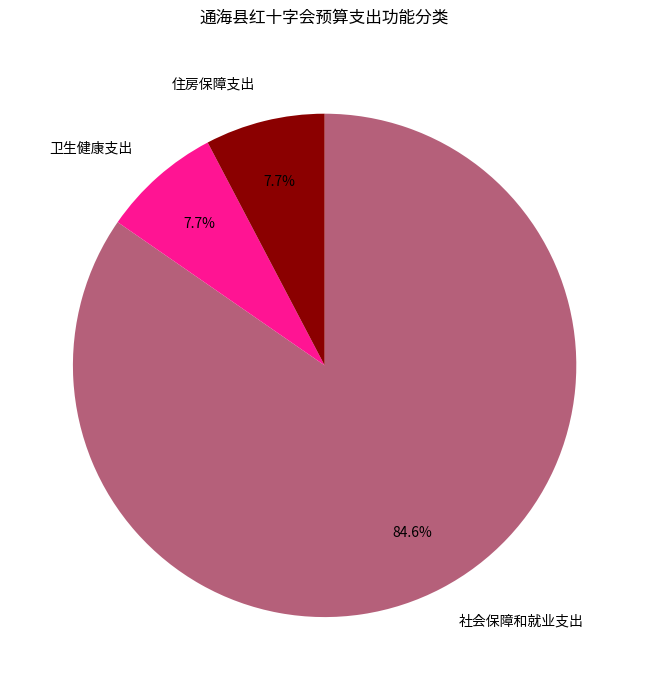

Does any single category account for the majority?

Yes